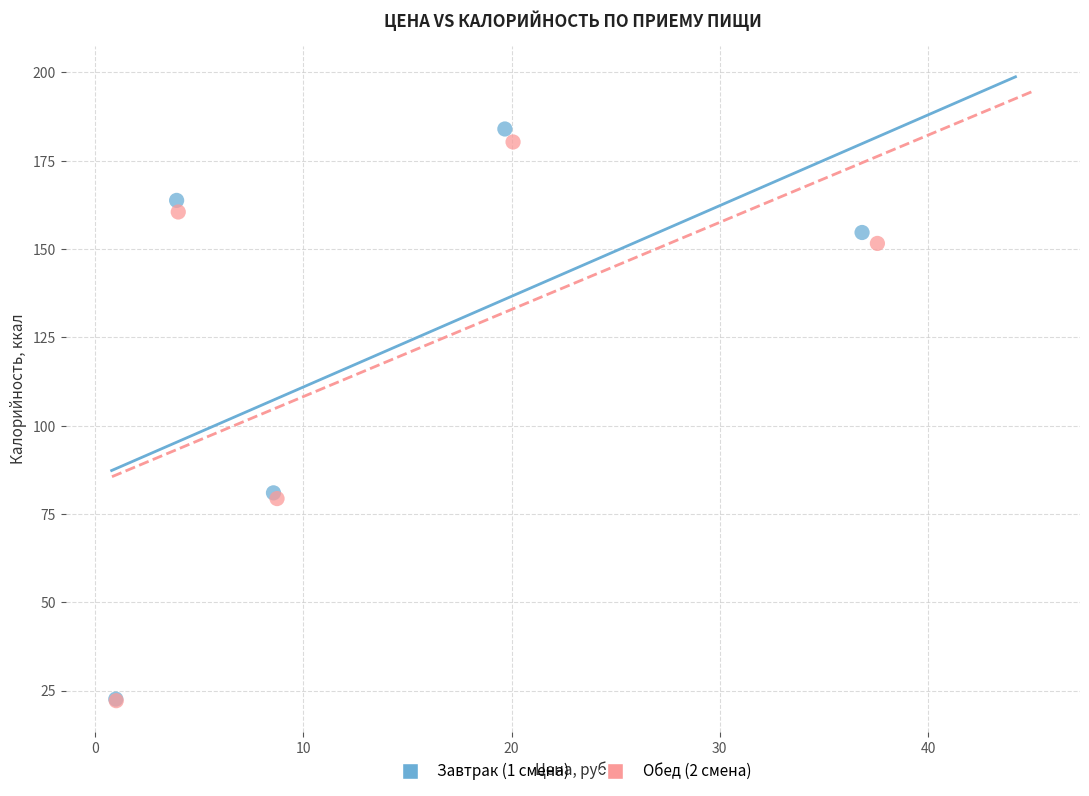

Which series has the widest spread of Y values?

Завтрак (1 смена)